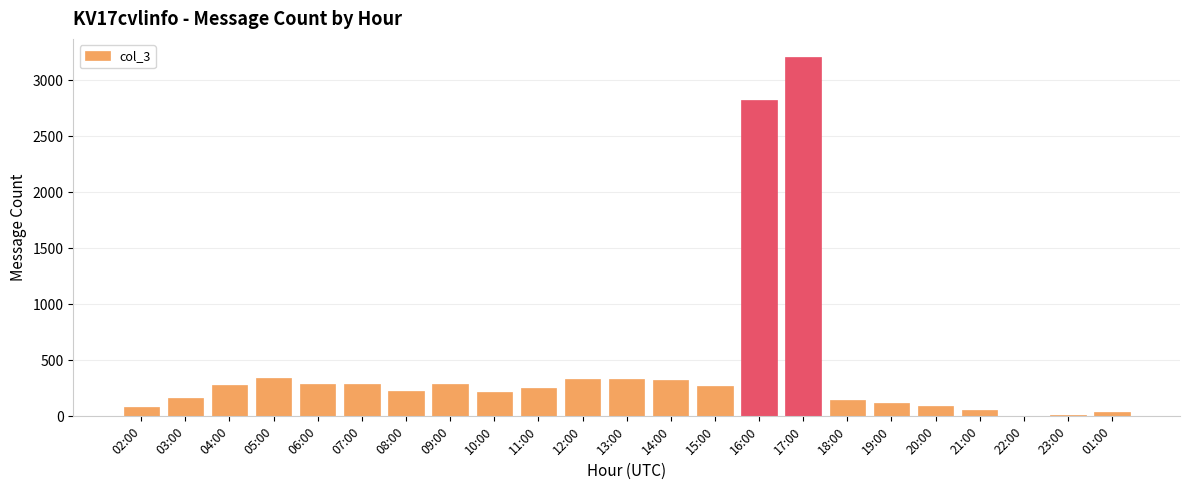

What is the sum of all values?

10184